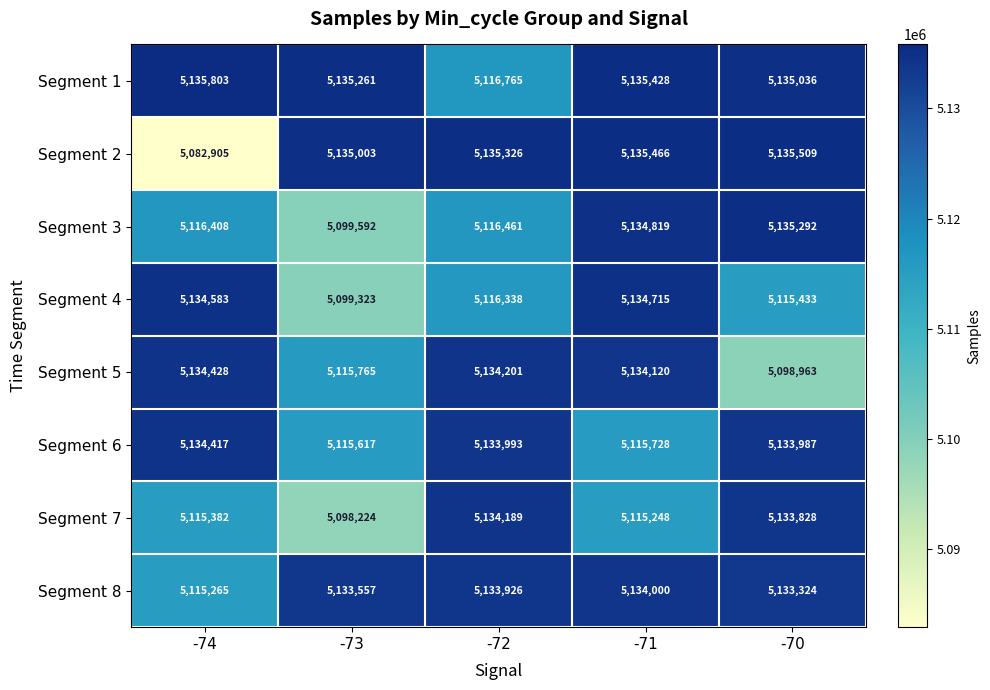

What is the difference between the maximum and minimum values in the Segment 6 series?

18800